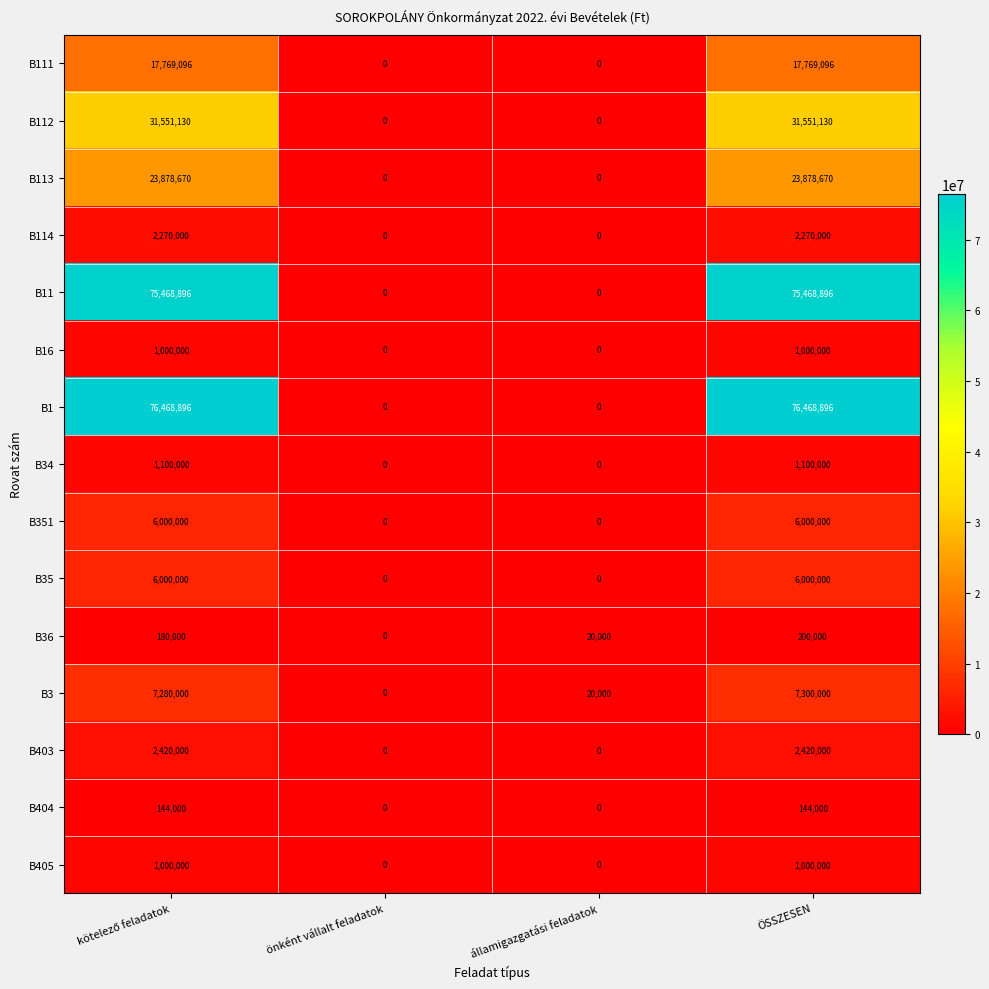

What is the sum of all B405 values?

2000000